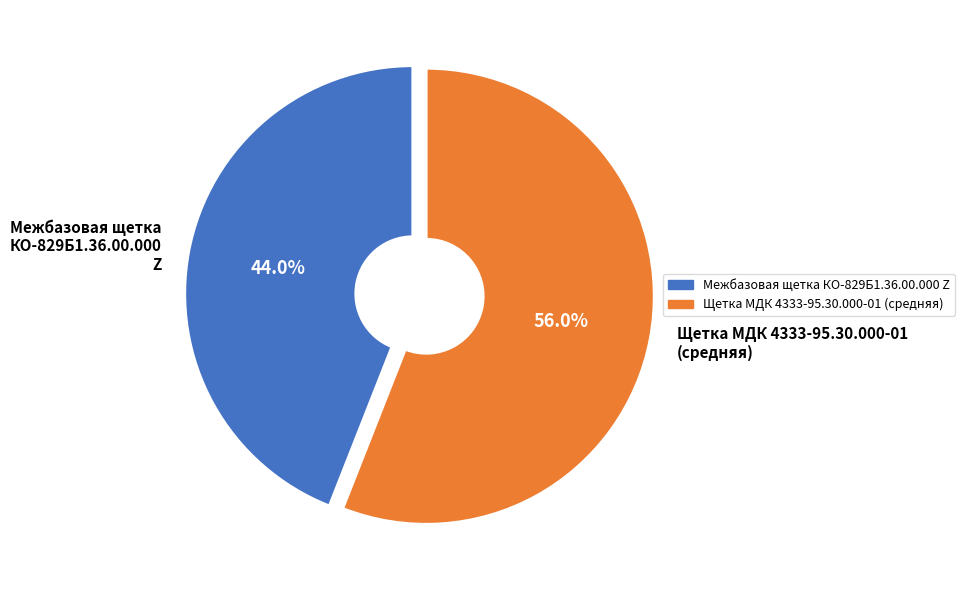

Which category accounts for the majority?

Щетка МДК 4333-95.30.000-01 (средняя)